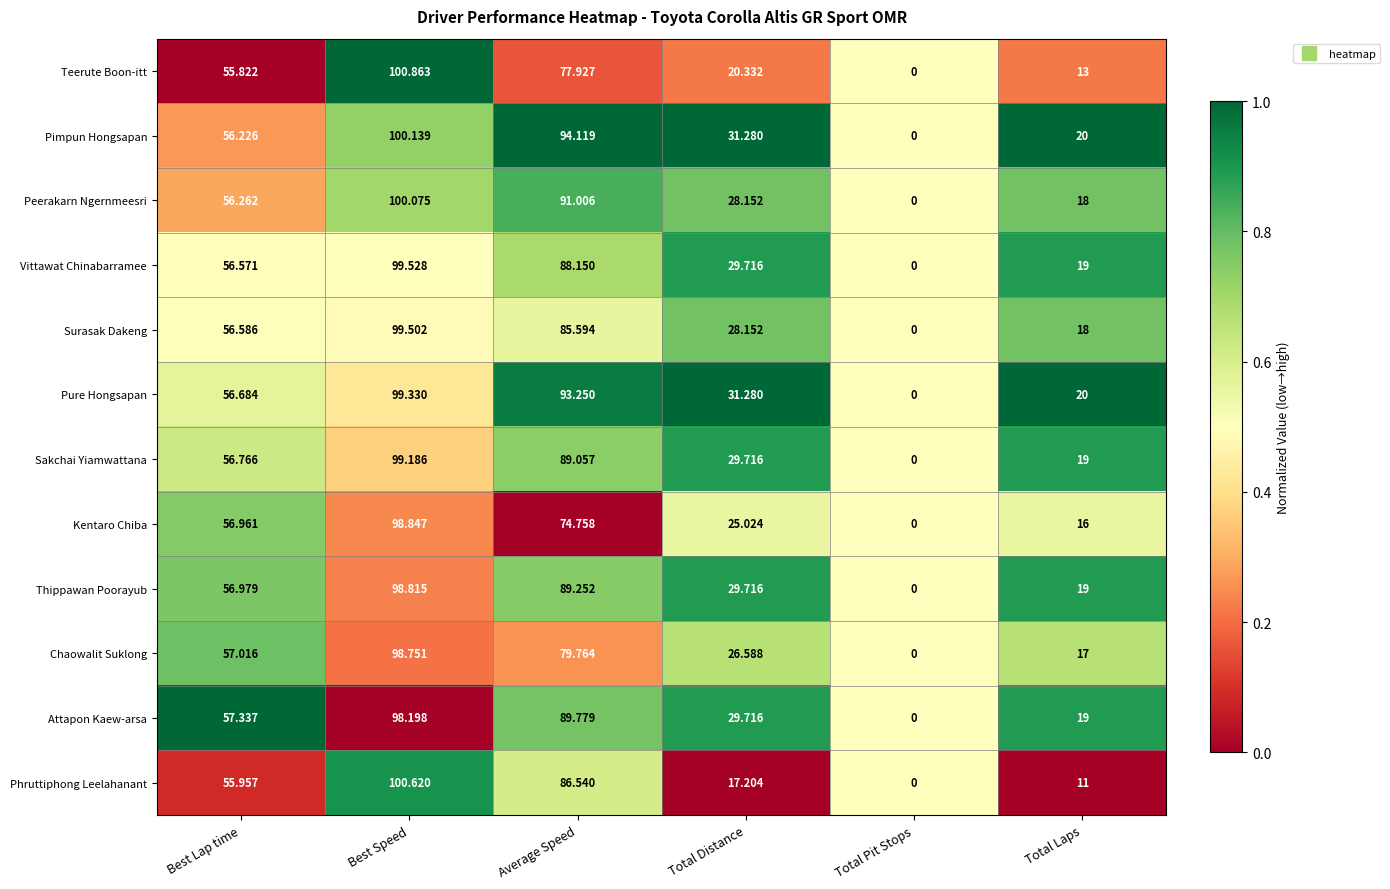

Which series changed the most between Best Speed and Total Laps?

Phruttiphong Leelahanant